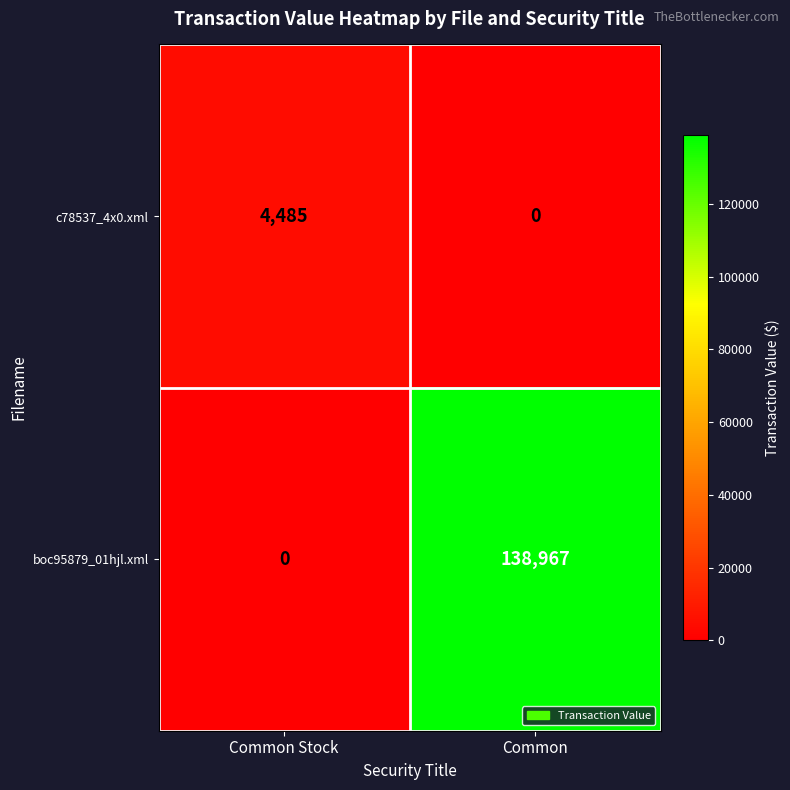

What is the highest value of the c78537_4x0.xml series?

4485